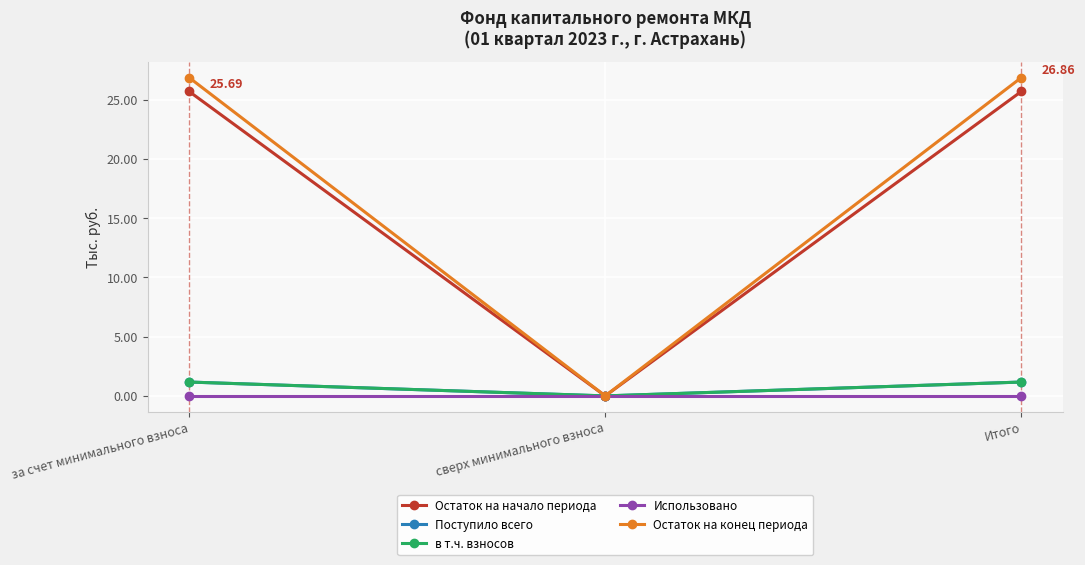

Rank the series at за счет минимального взноса from lowest to highest value.

Использовано, Поступило всего, в т.ч. взносов, Остаток на начало периода, Остаток на конец периода